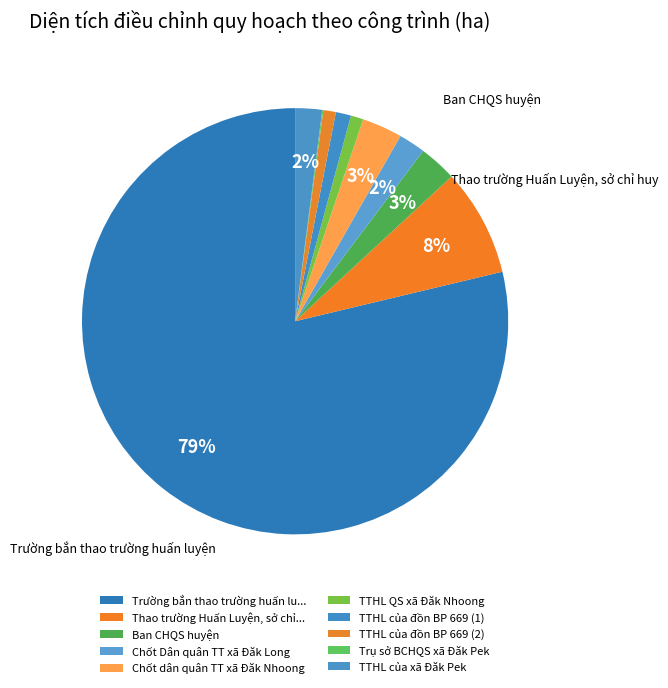

How many segments does this pie chart have?

10